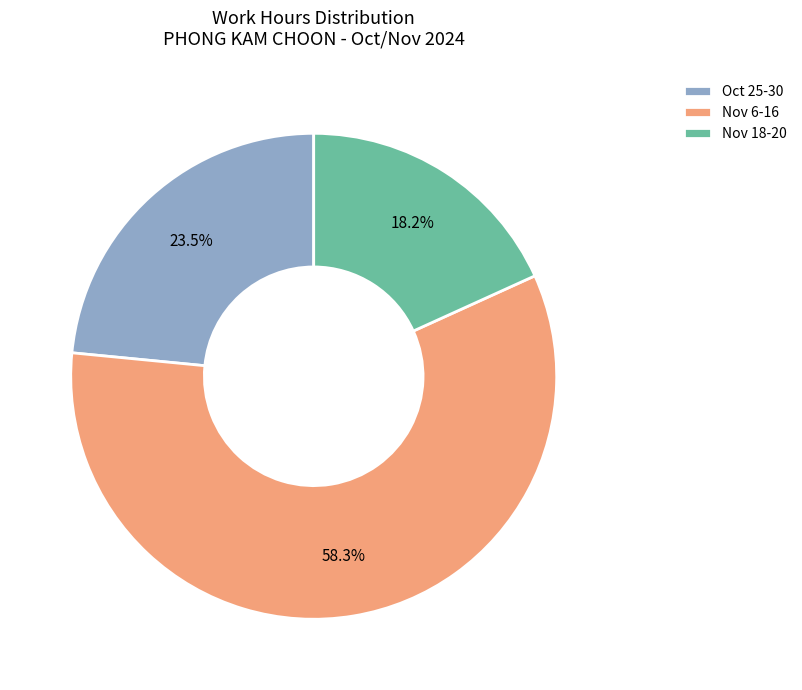

Count the number of slices in the pie.

3